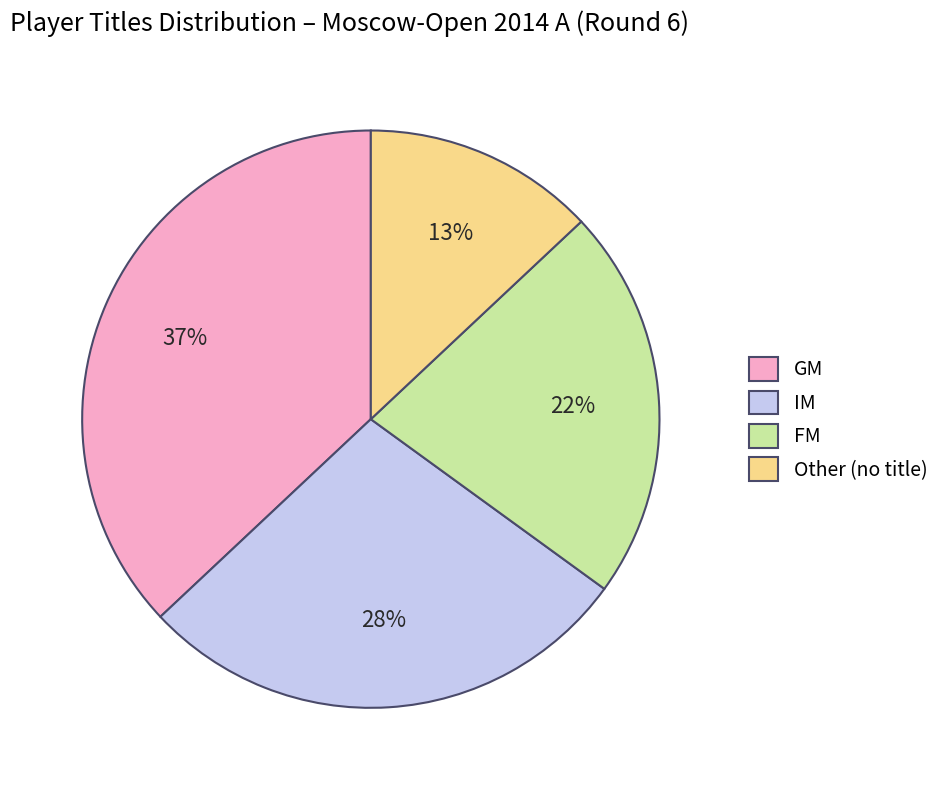

Is there any slice that represents more than half of the pie?

No